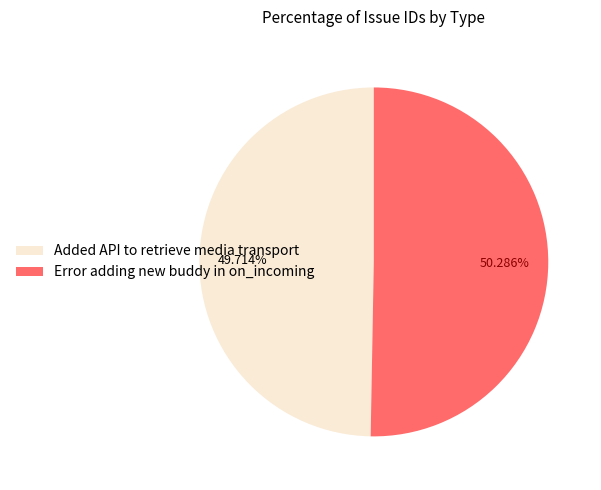

To the nearest percent, what percentage of the pie is Error adding new buddy in on_incoming?

50%